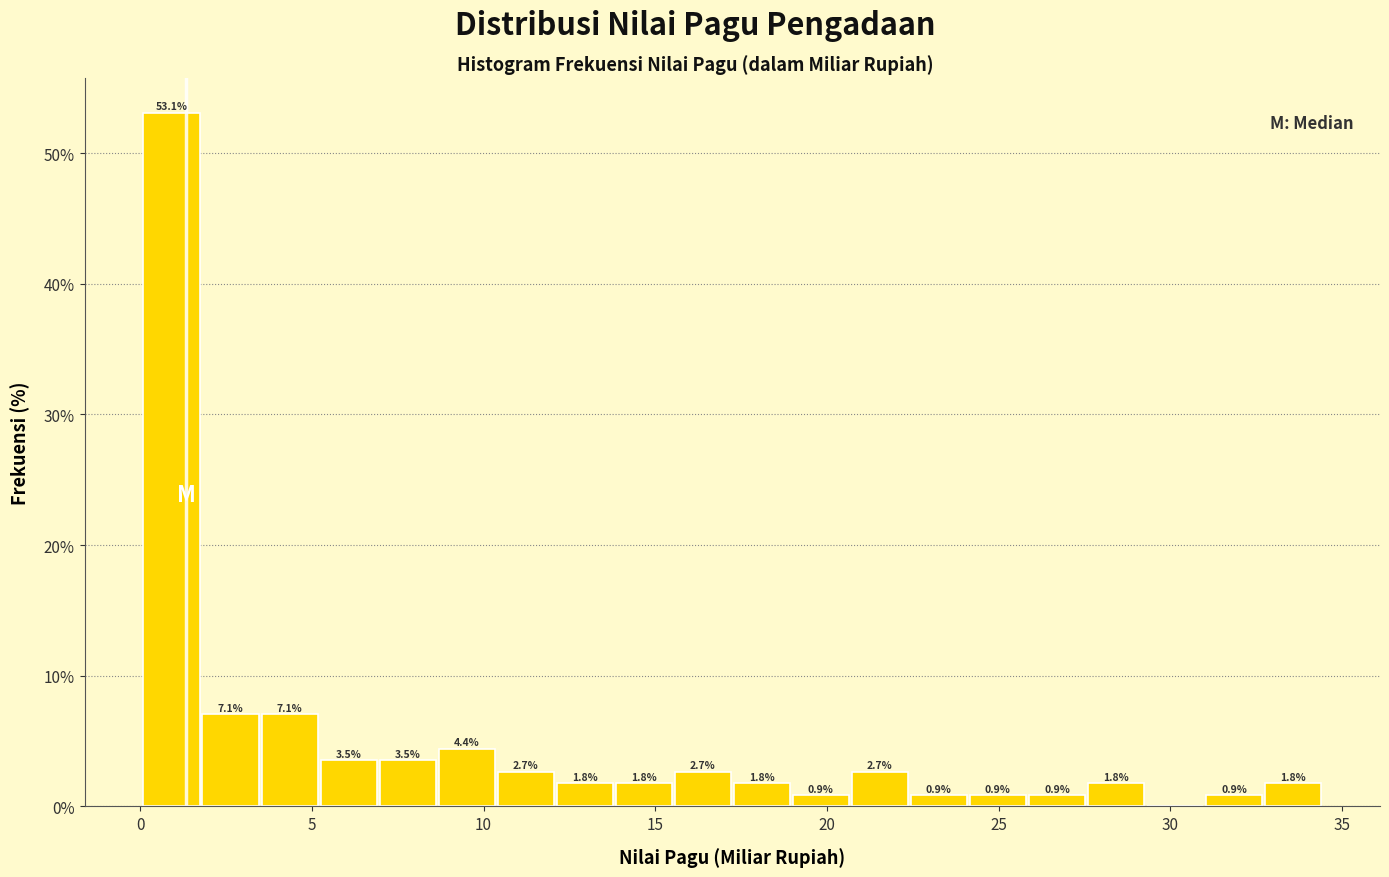

Read against the x-axis, roughly where is the centre of the tallest bar?

1.0